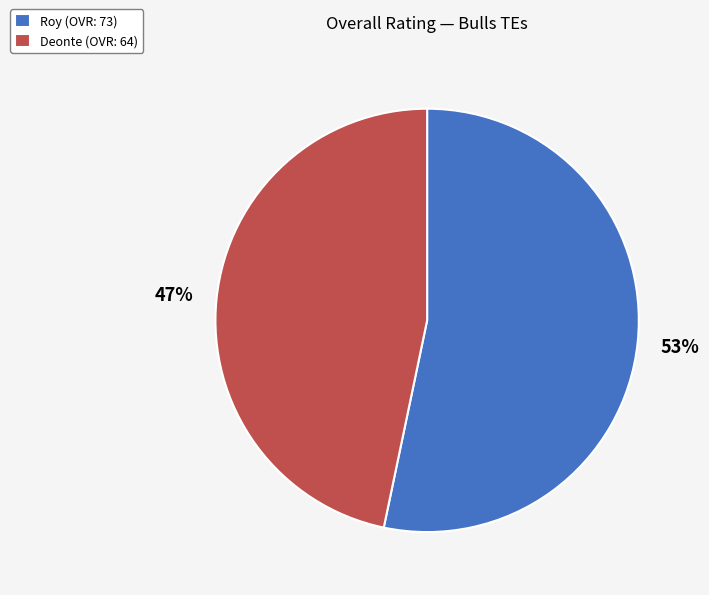

True or false: Deonte accounts for 33% of the total.

False